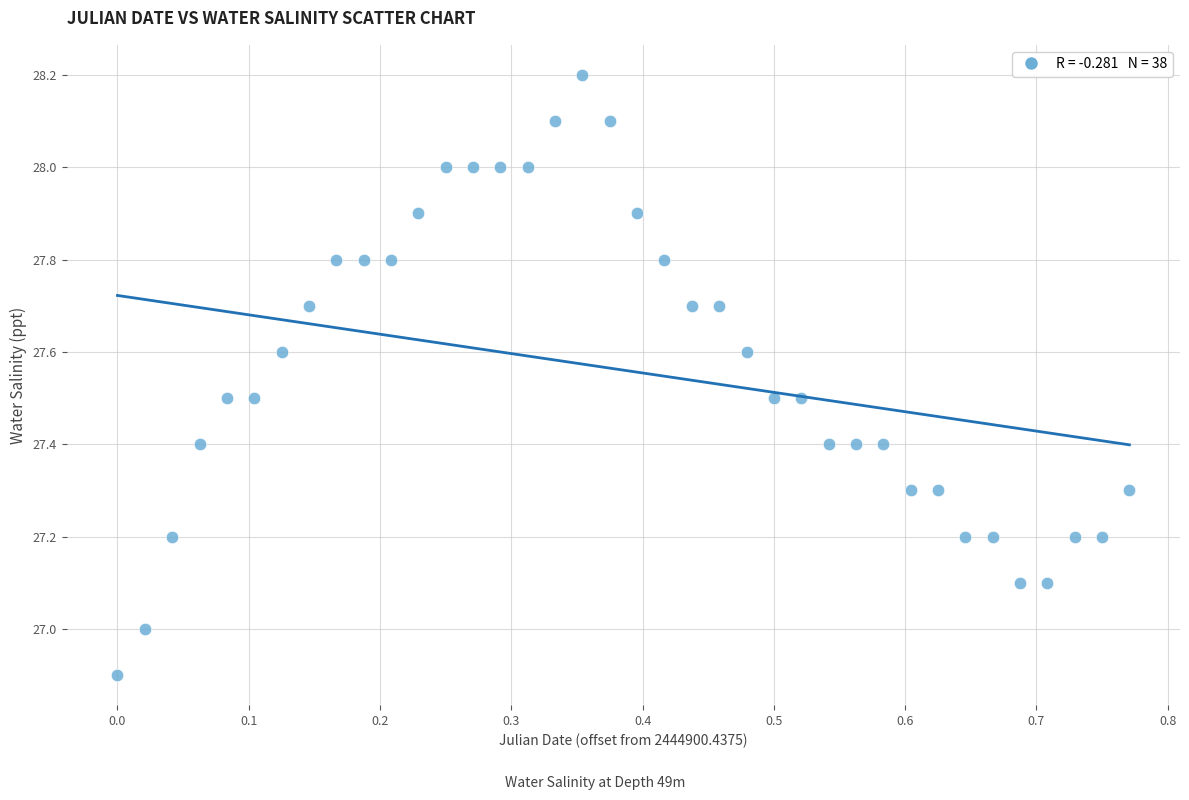

What is the range of X values (max minus min)?

0.8